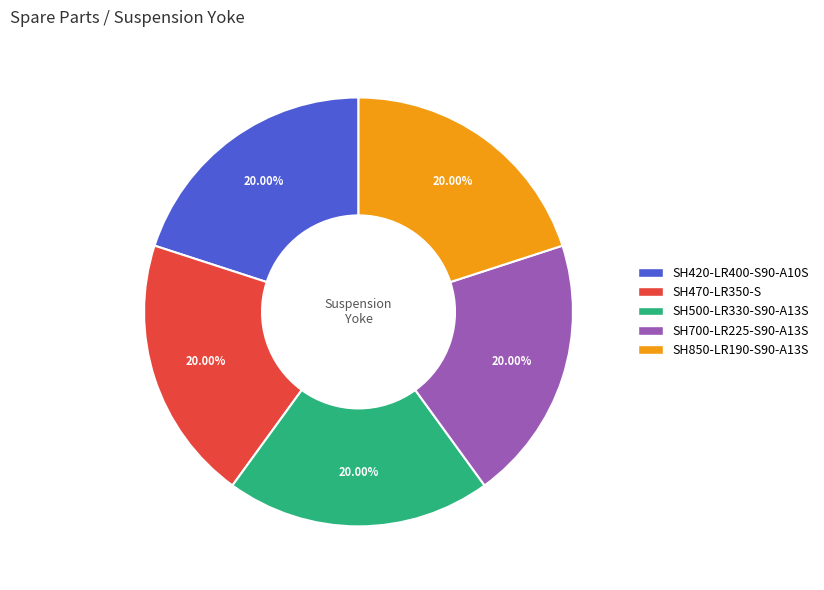

Is the sum of SH500-LR330-S90-A13S and SH700-LR225-S90-A13S greater than half?

No